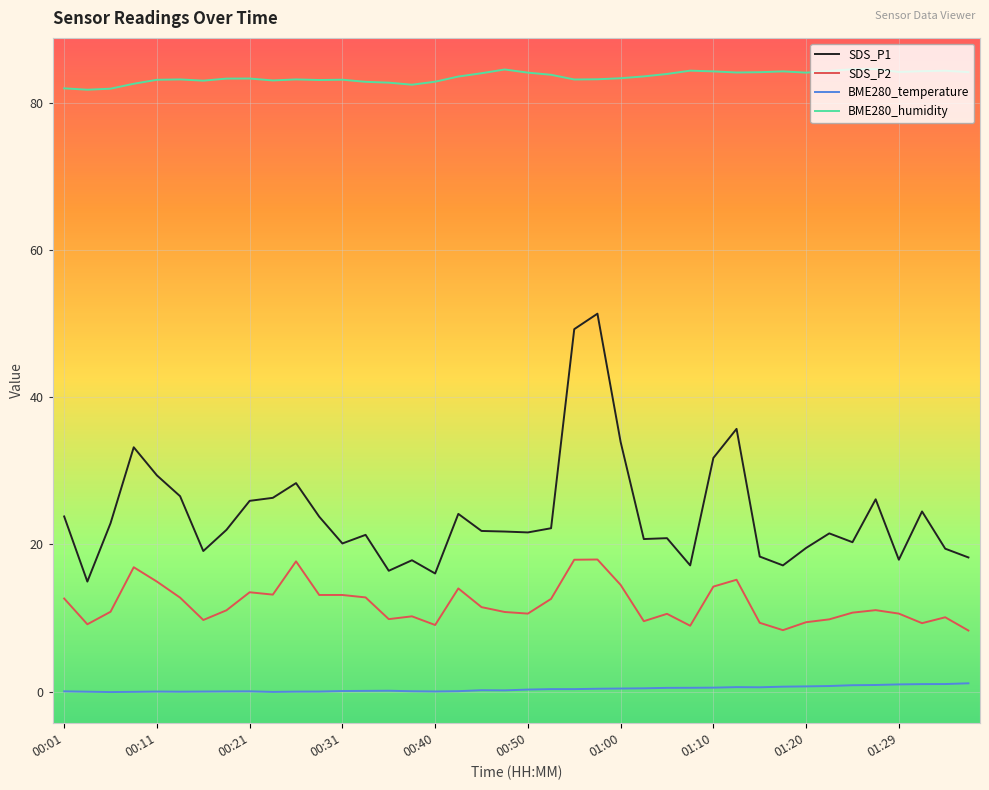

True or false: SDS_P1 and BME280_humidity intersect in this chart.

False